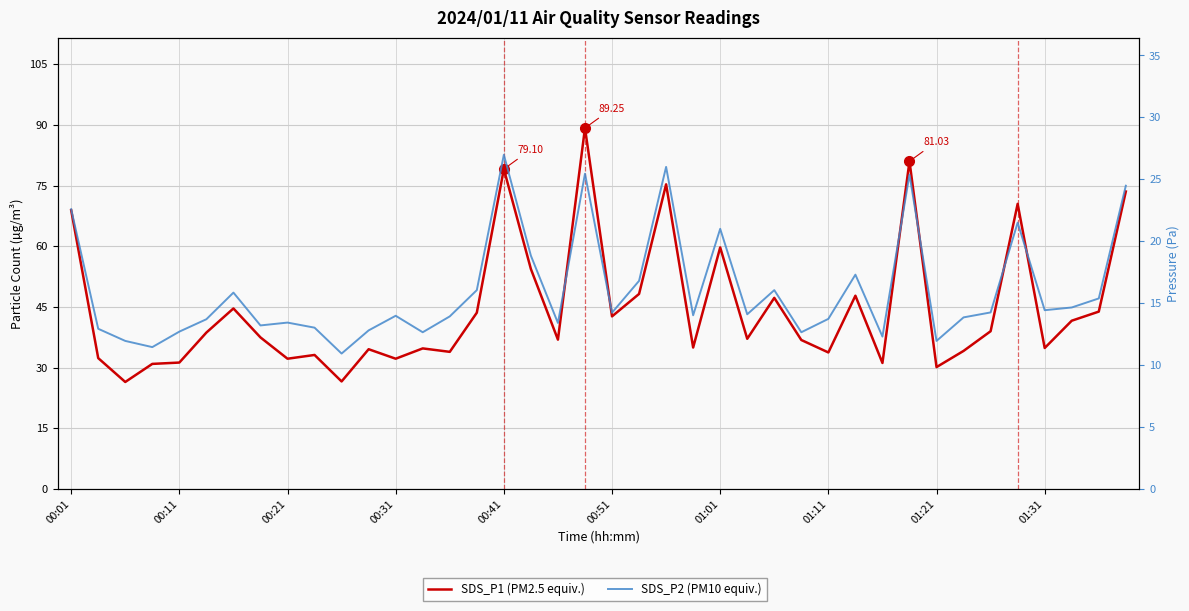

True or false: SDS_P1 (PM2.5 equiv.) and SDS_P2 (PM10 equiv.) intersect in this chart.

False